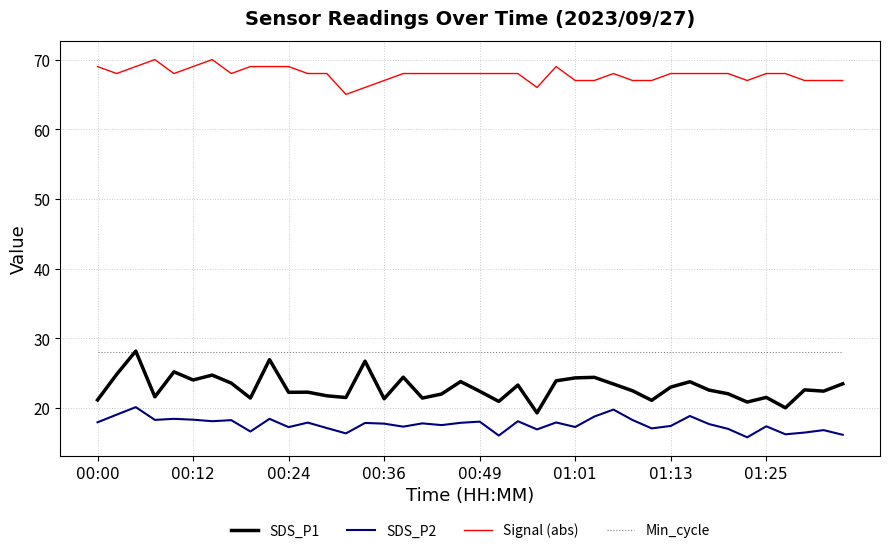

What is the greatest value displayed?

70.0